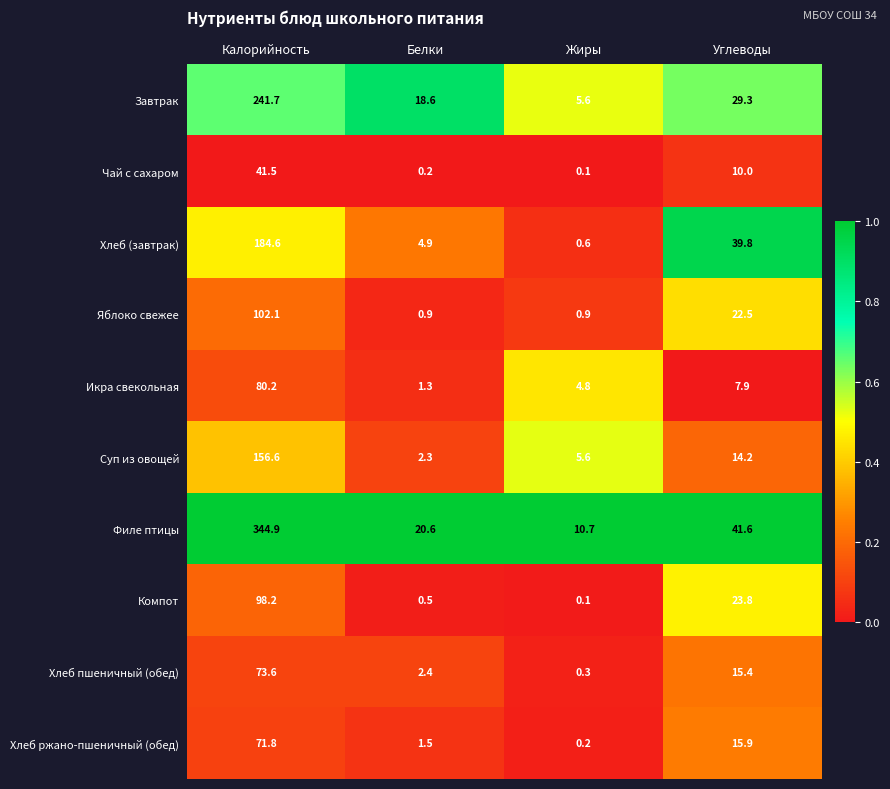

At Белки, list the series in order from largest to smallest.

Филе птицы, Завтрак, Хлеб (завтрак), Хлеб пшеничный (обед), Суп из овощей, Хлеб ржано-пшеничный (обед), Икра свекольная, Яблоко свежее, Компот, Чай с сахаром